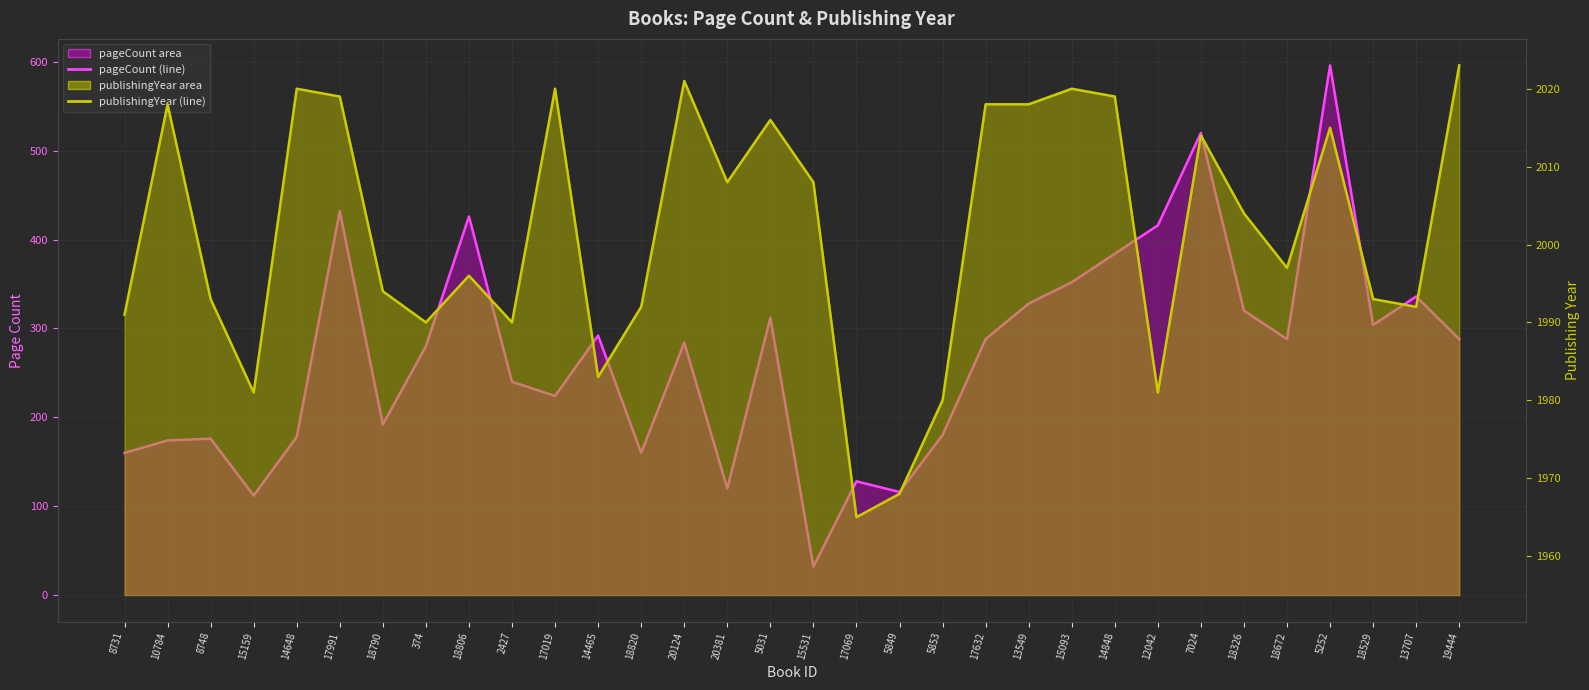

Which series changed the most between 17991 and 14465?

pageCount (line)